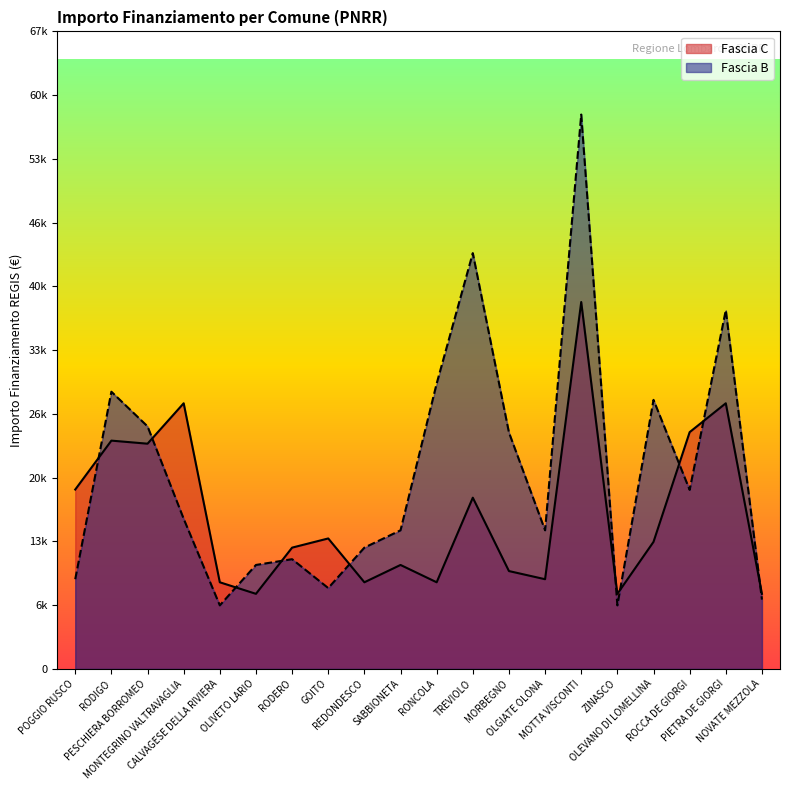

List the series in order of their peak value, lowest first.

Fascia C, Fascia B